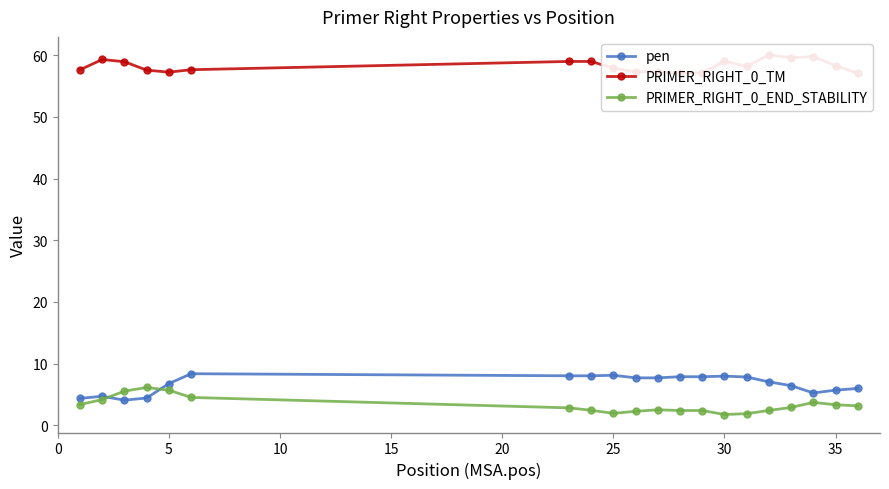

Count the number of categories in the chart.

20